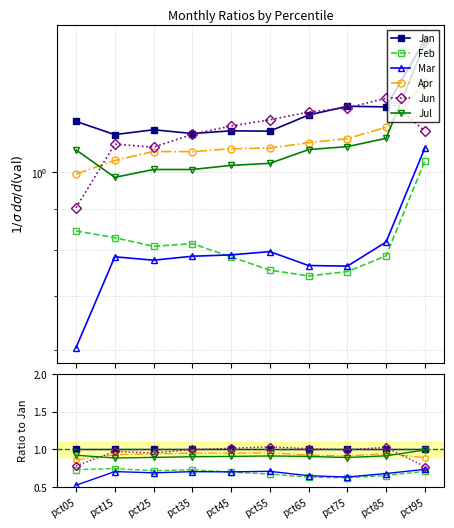

What are all the series names shown in the legend?

Jan, Feb, Mar, Apr, Jun, Jul